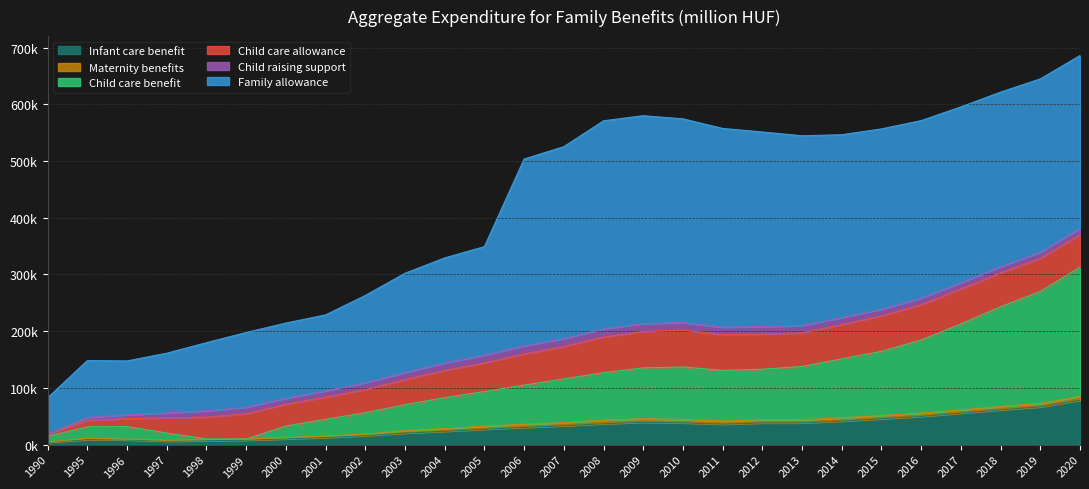

Which series has the largest range (max minus min)?

Family allowance